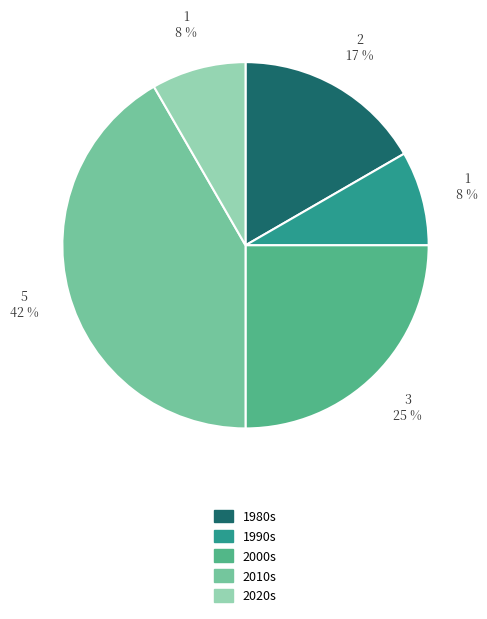

To the nearest percent, what is the average slice percentage?

20%